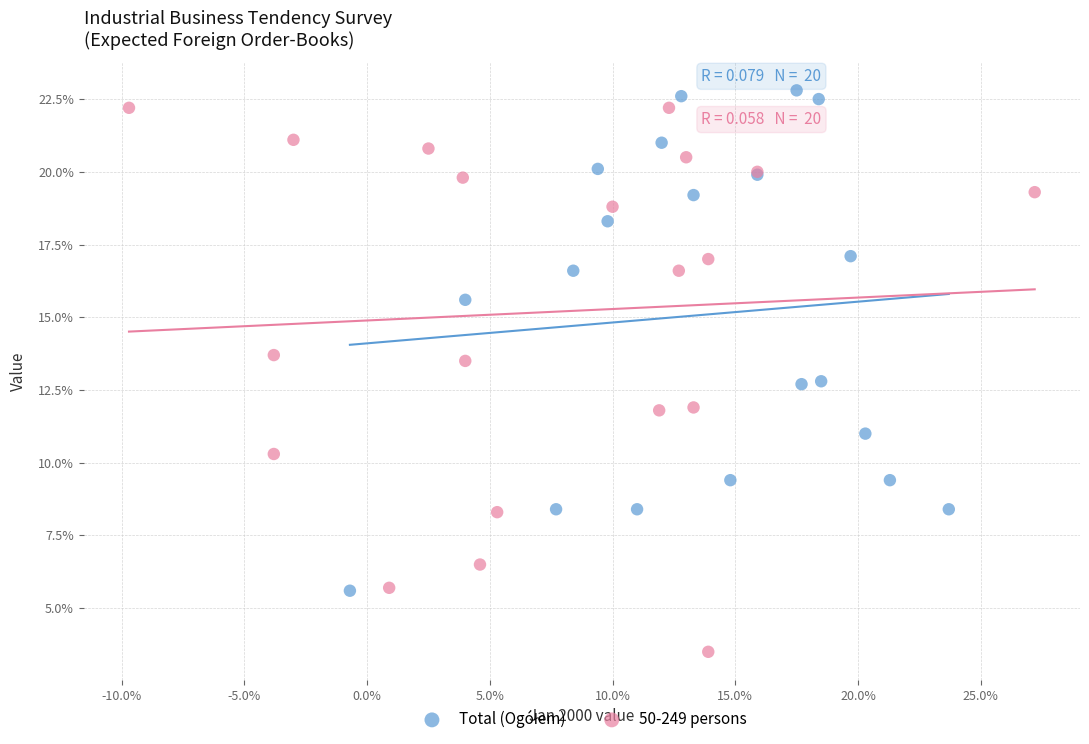

Which series reaches the minimum Y coordinate?

50-249 persons